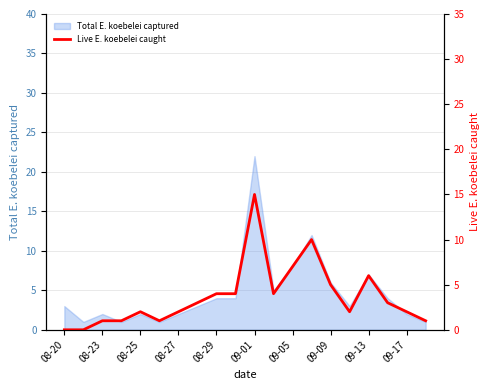

Which has a higher value, 13 or 09-09?

13